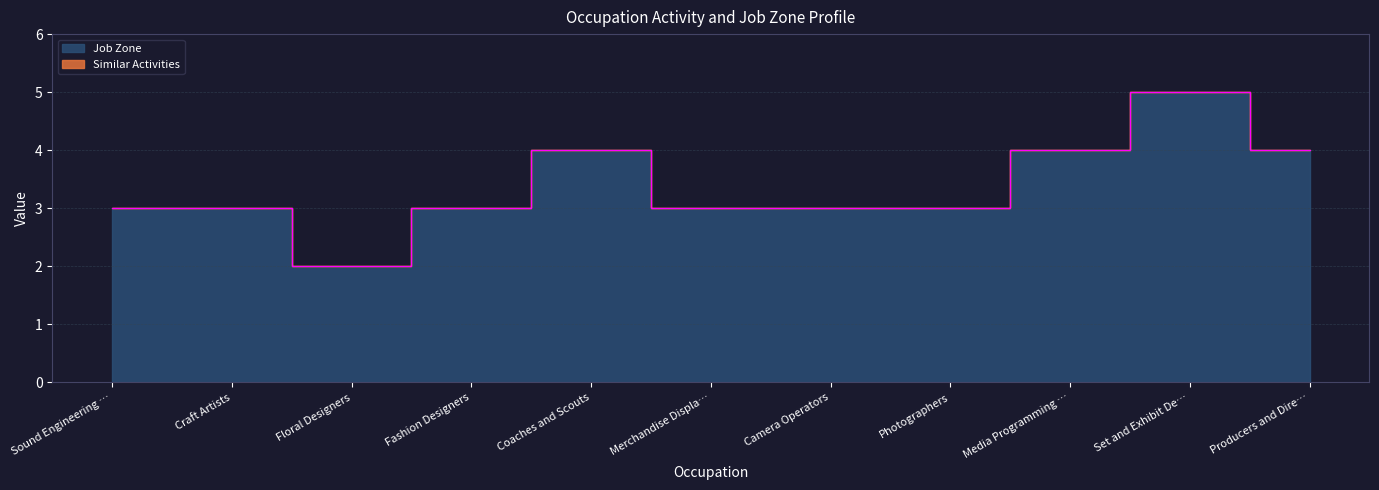

List the labels in order of value, largest first.

Set and Exhibit De…, Coaches and Scouts, Media Programming …, Producers and Dire…, Sound Engineering …, Craft Artists, Fashion Designers, Merchandise Displa…, Camera Operators, Photographers, Floral Designers